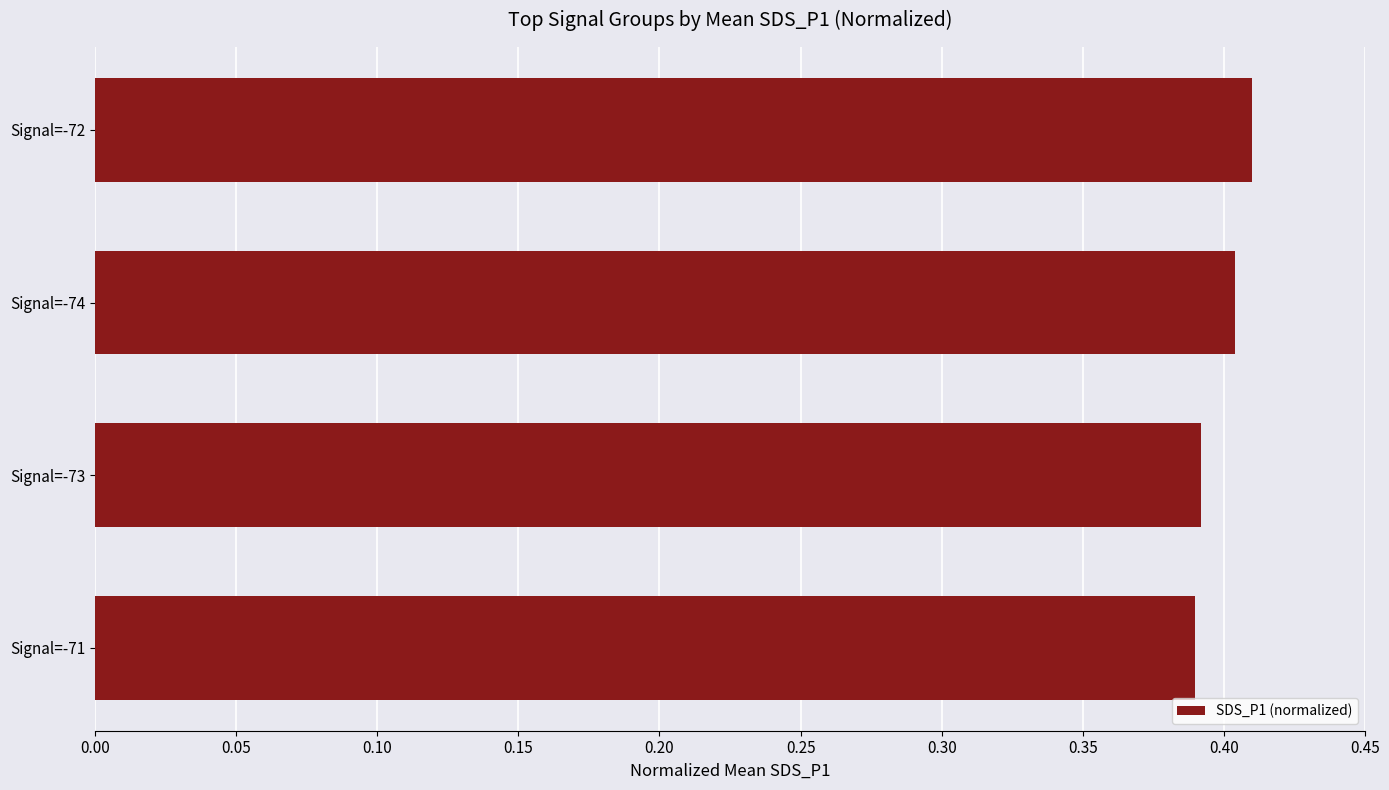

Count the values in the range 0 to 1.

4